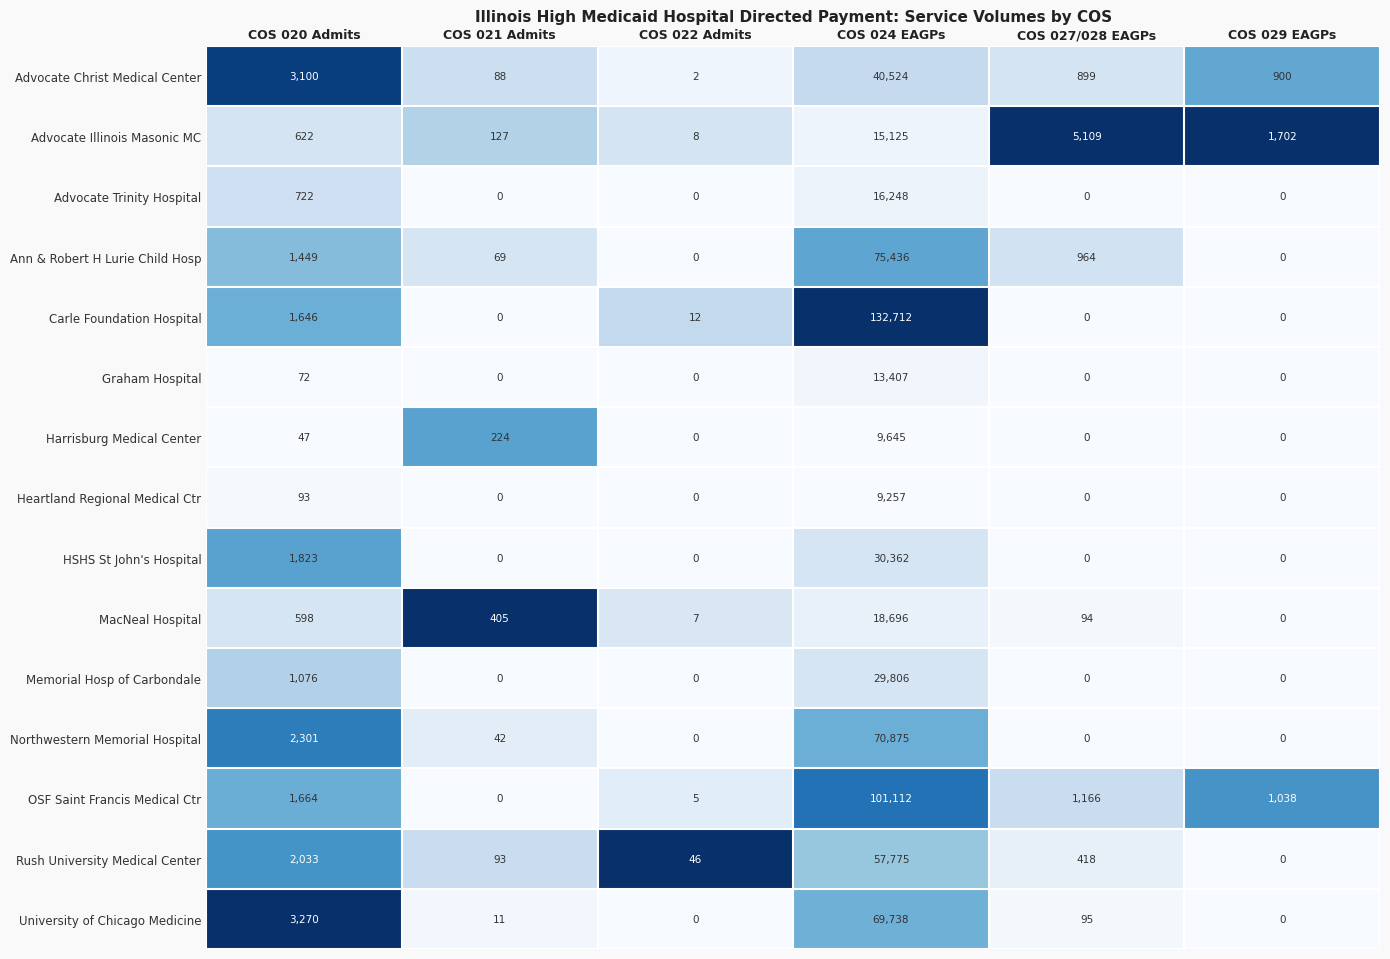

Between COS 020 Admits and COS 024 EAGPs, which series saw the biggest shift?

Carle Foundation Hospital